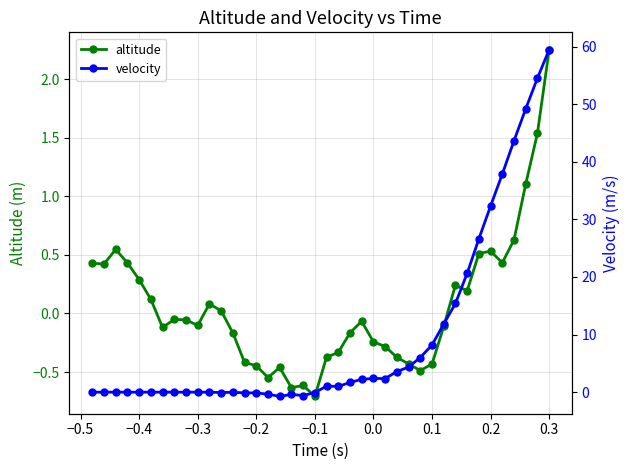

At which label does altitude reach its minimum?

−0.1